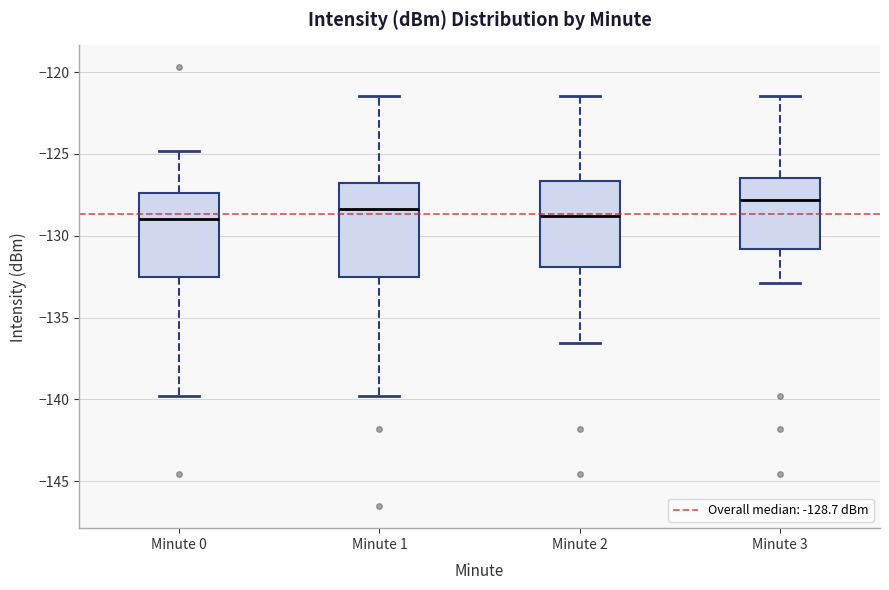

Reading left to right, transcribe this box plot: for each box, give where its median line is, the range the box spans, and where its two whiskers end, as read against the y-axis. The values are not printed on the chart, so give them approximately, as read against the axis.

Minute 0: median -129.0, box -132.5 to -127.5, whiskers -140.0 to -125.0
Minute 1: median -128.5, box -132.5 to -127.0, whiskers -140.0 to -121.5
Minute 2: median -129.0, box -132.0 to -126.5, whiskers -136.5 to -121.5
Minute 3: median -128.0, box -131.0 to -126.5, whiskers -133.0 to -121.5